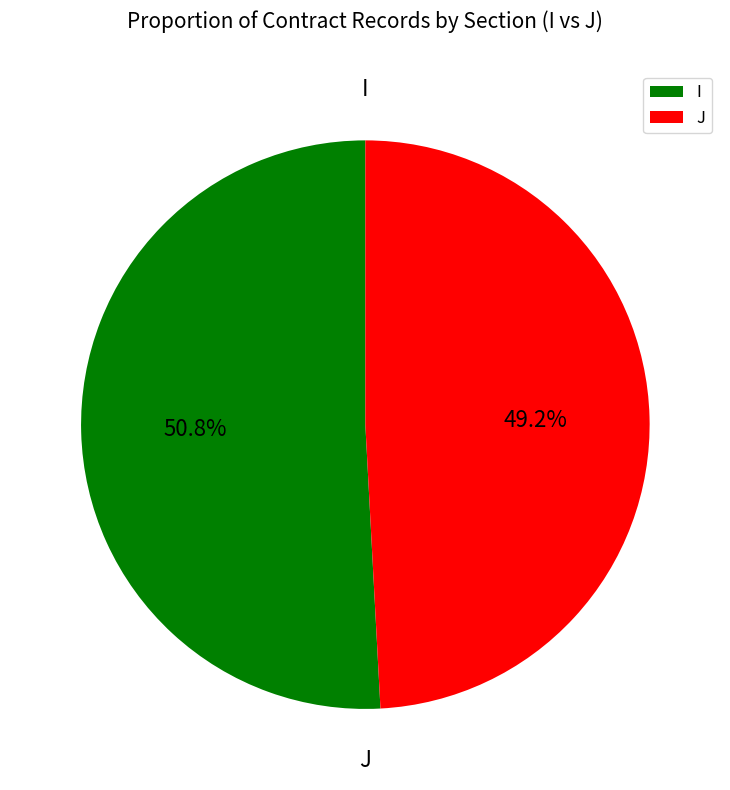

Which category has the biggest portion of the pie?

I